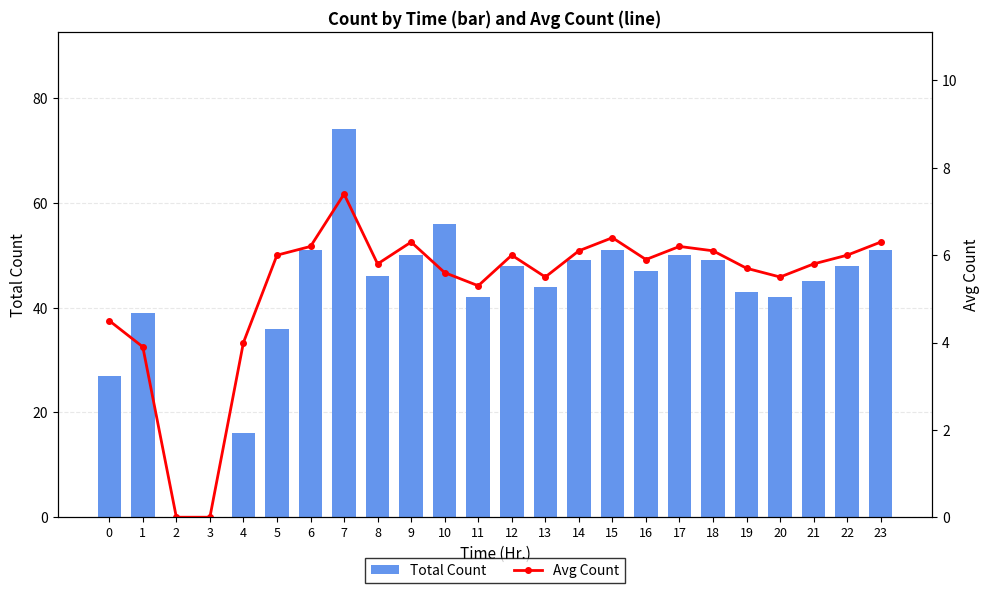

At how many categories does at least one series exceed 4?

22